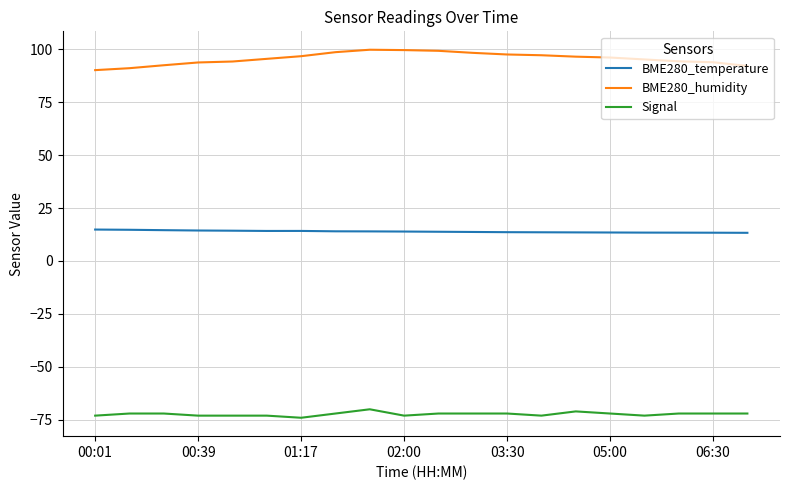

What are all the series names shown in the legend?

BME280_temperature, BME280_humidity, Signal